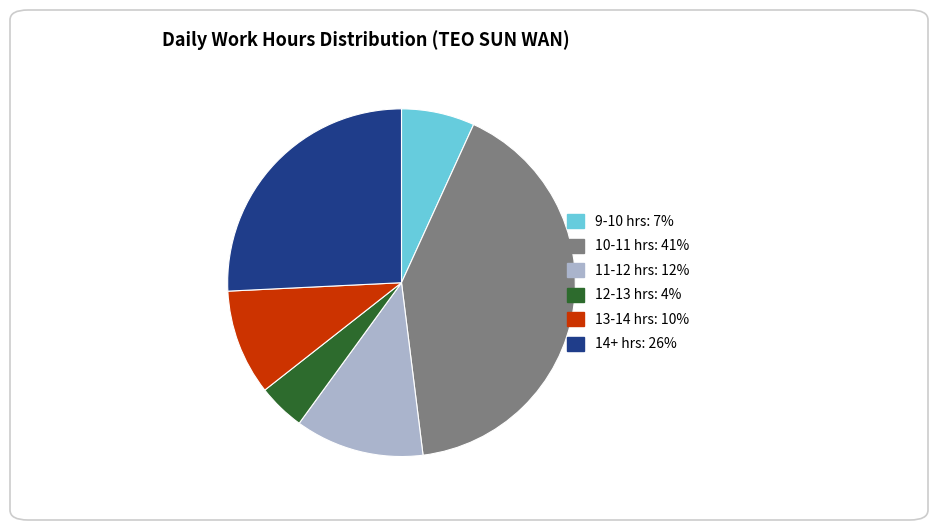

Does any single category account for the majority?

No